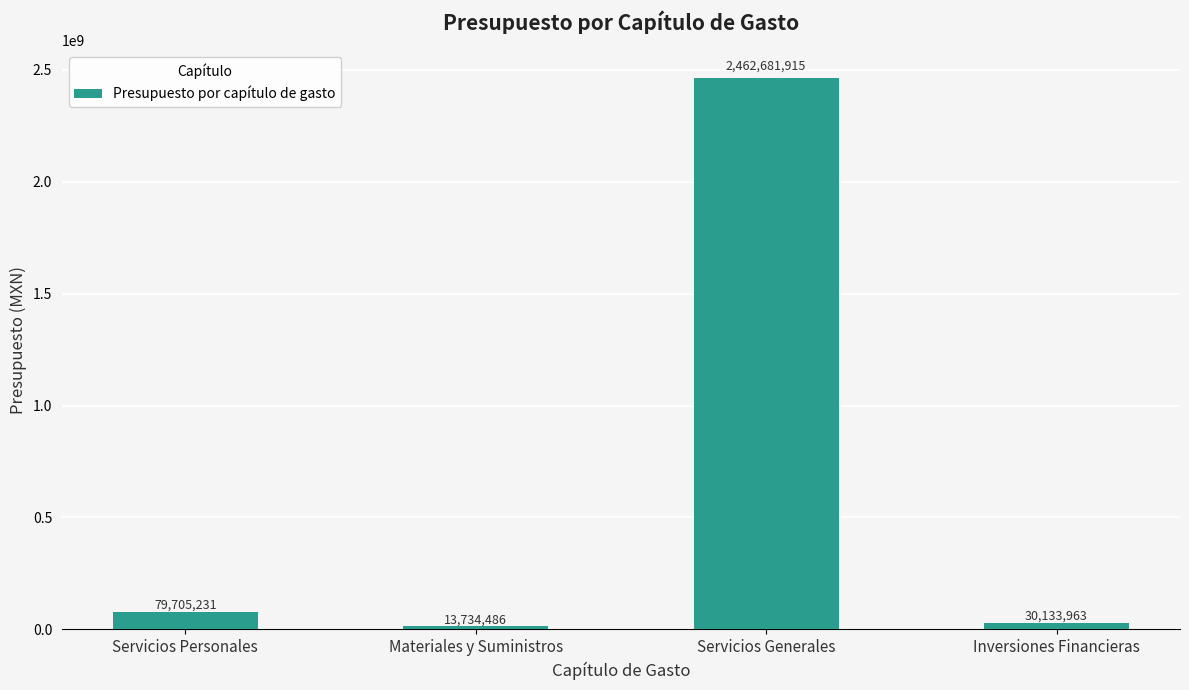

True or false: the data shows 2462681915 at Servicios Generales.

True